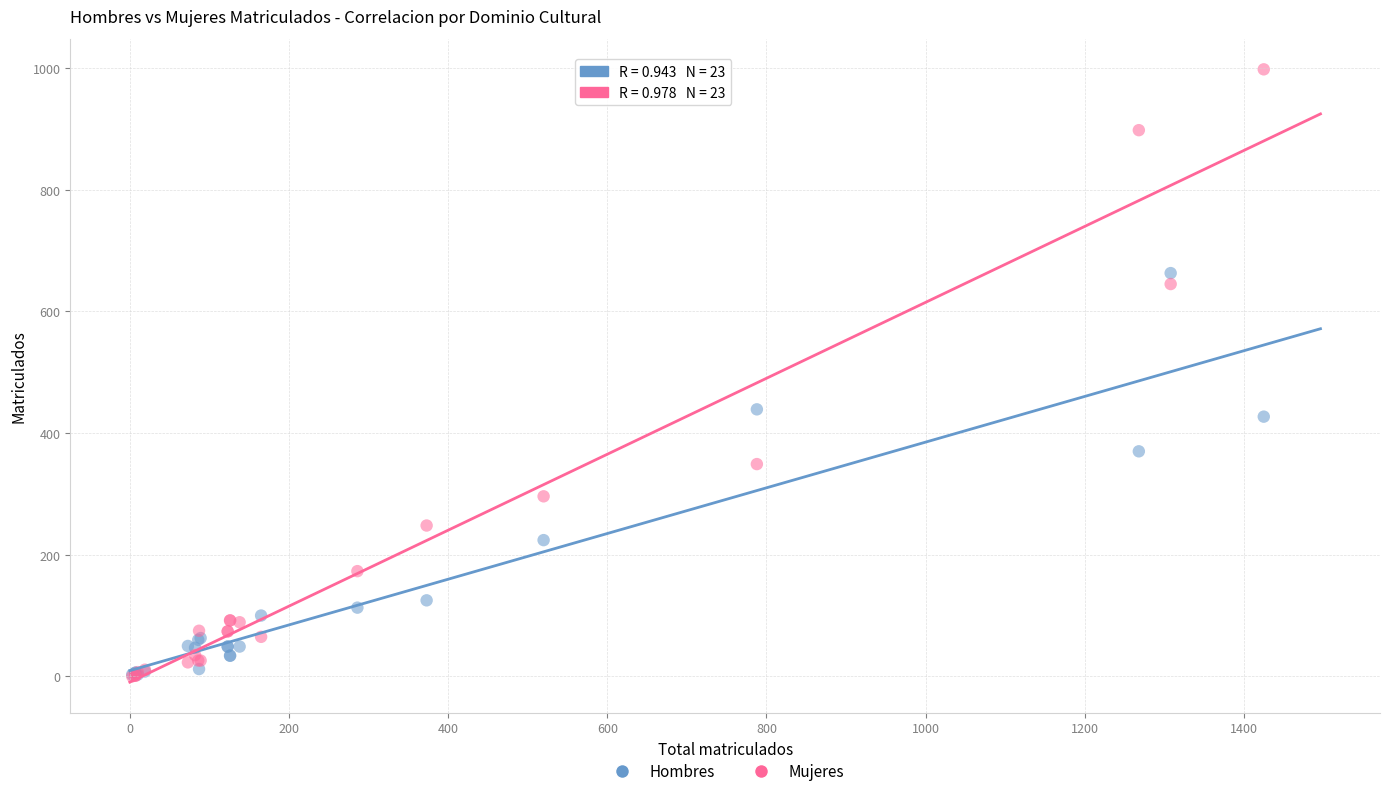

Which series reaches the maximum Y coordinate?

Mujeres